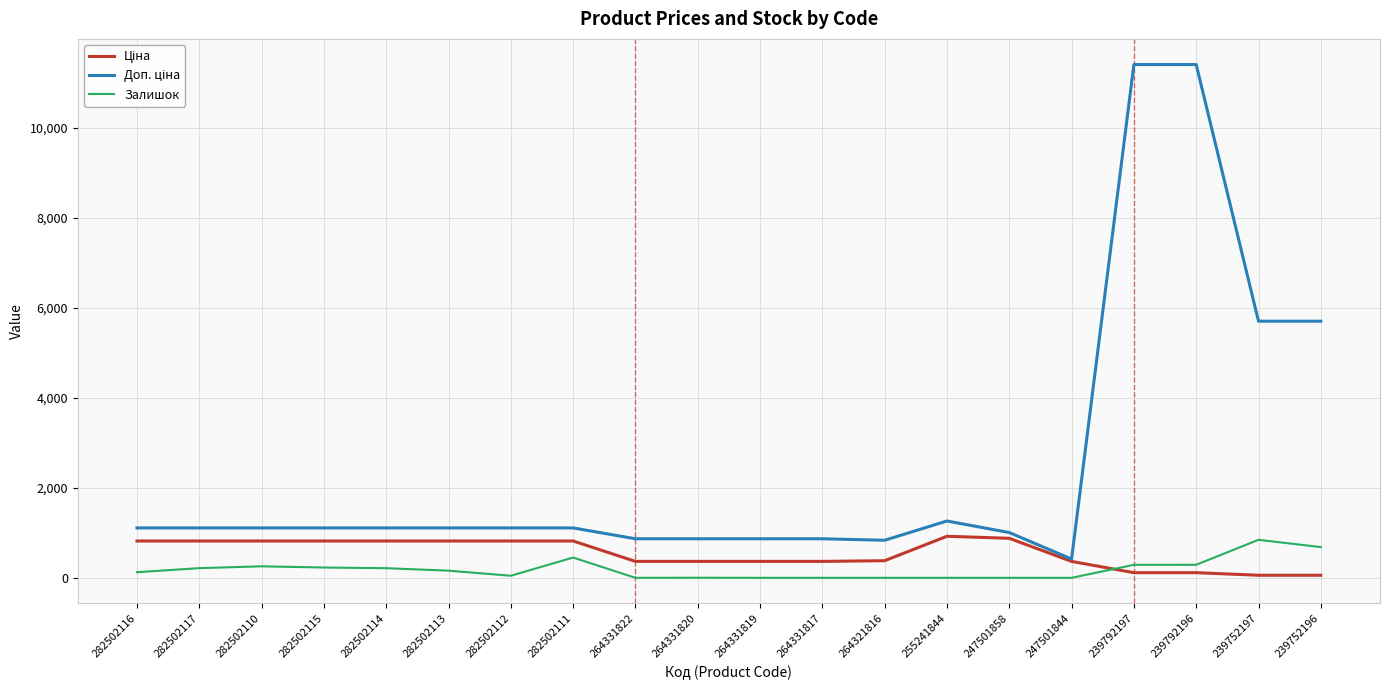

What is the total value across all series at 247501844?

783.1